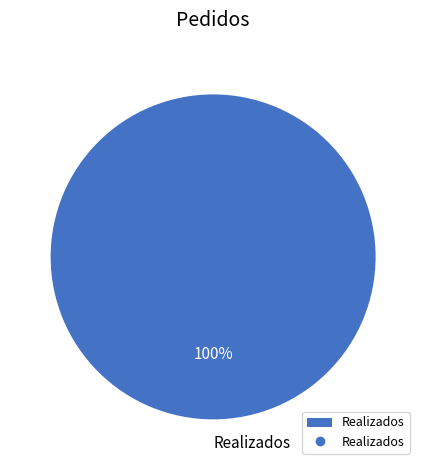

What is the majority slice?

Realizados